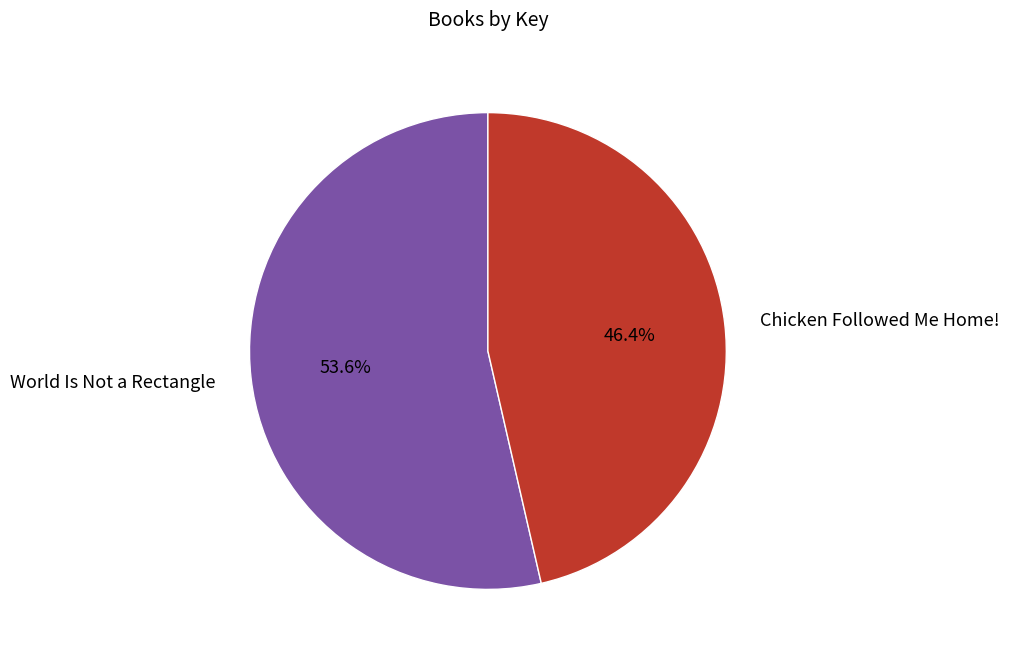

Approximately how many times larger is the value at World Is Not a Rectangle compared to Chicken Followed Me Home!?

1.2